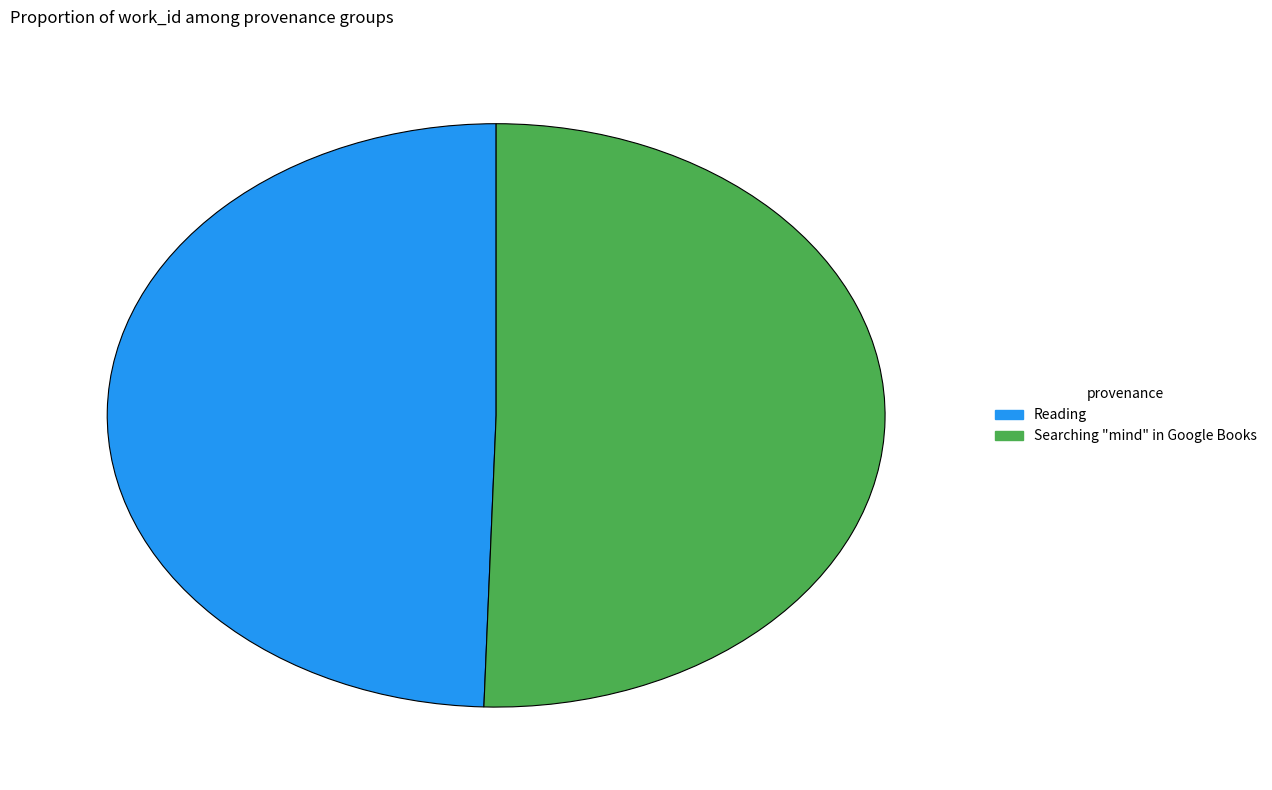

What is the majority slice?

Searching "mind" in Google Books